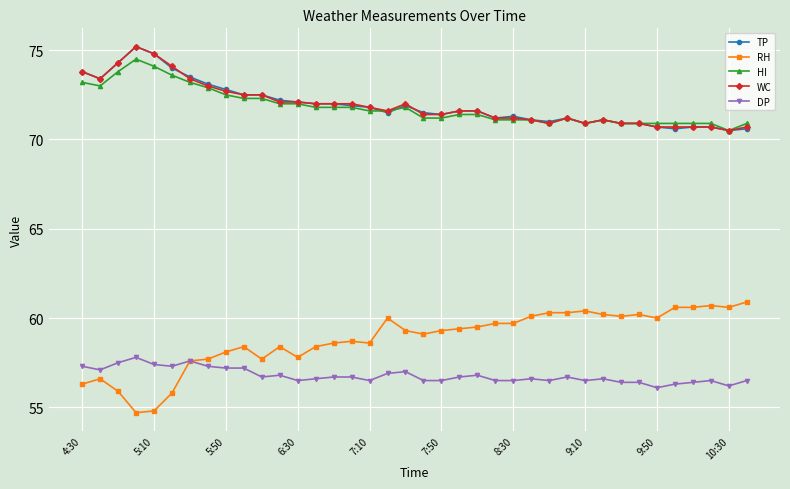

Which series has the largest range (max minus min)?

RH